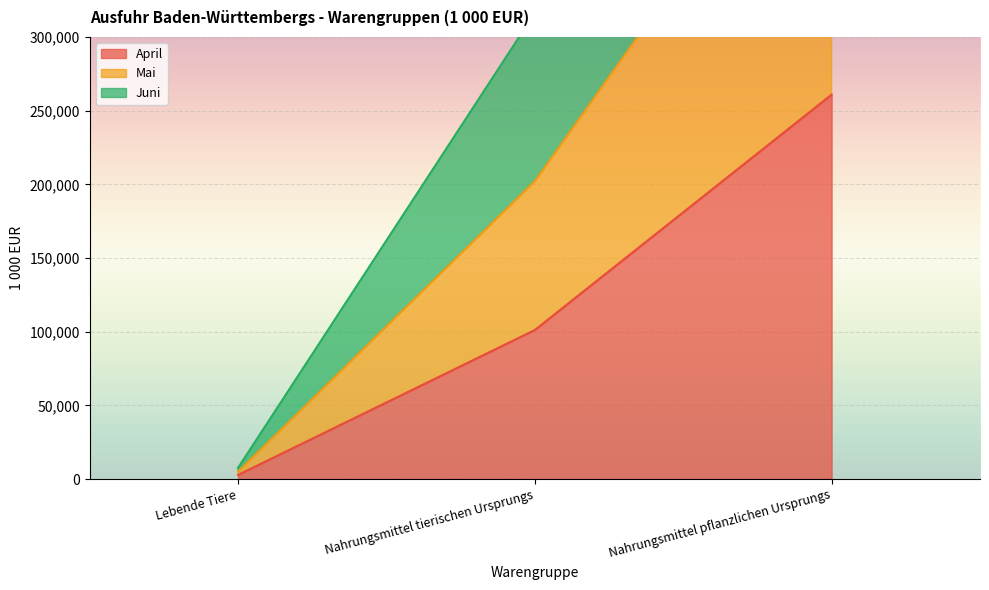

Reading left to right, what are all the values shown in this chart?

April: Lebende Tiere=2788.4	Nahrungsmittel tierischen Ursprungs=101123.3	Nahrungsmittel pflanzlichen Ursprungs=260863.8
Mai: Lebende Tiere=7516.5	Nahrungsmittel tierischen Ursprungs=316206.2	Nahrungsmittel pflanzlichen Ursprungs=724760.4
Juni: Lebende Tiere=5004.1	Nahrungsmittel tierischen Ursprungs=202107.7	Nahrungsmittel pflanzlichen Ursprungs=484926.1